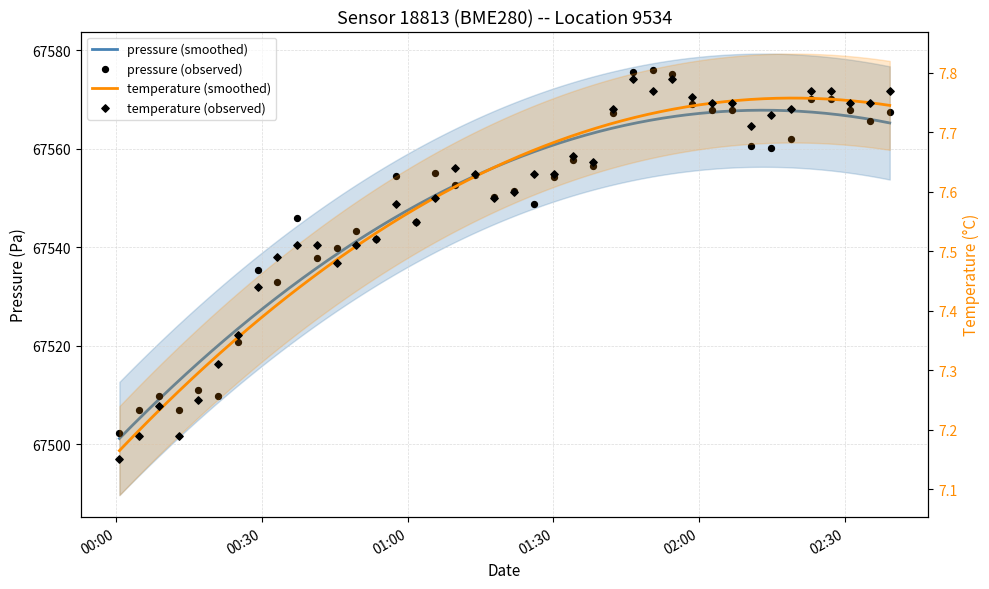

Is the value of pressure at 00:00 greater than the value of temperature at 11?

Yes